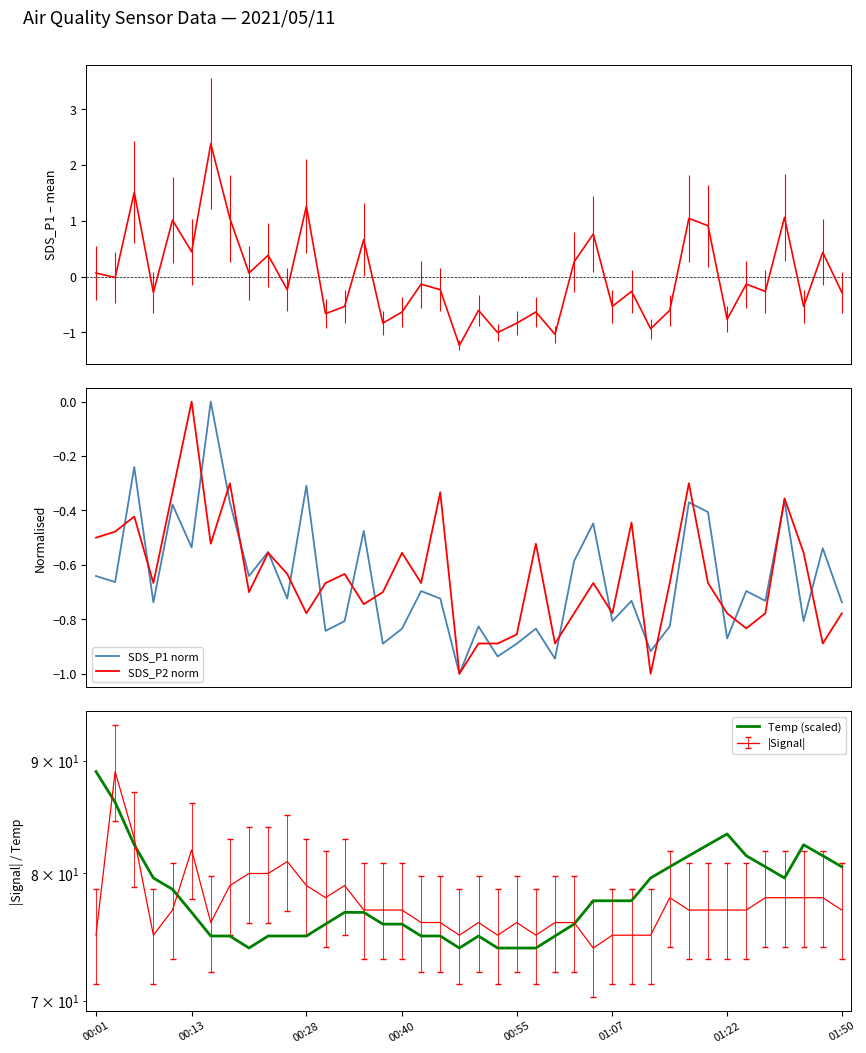

The SDS_P2 norm series shows -1.4 at 19. True or false?

False